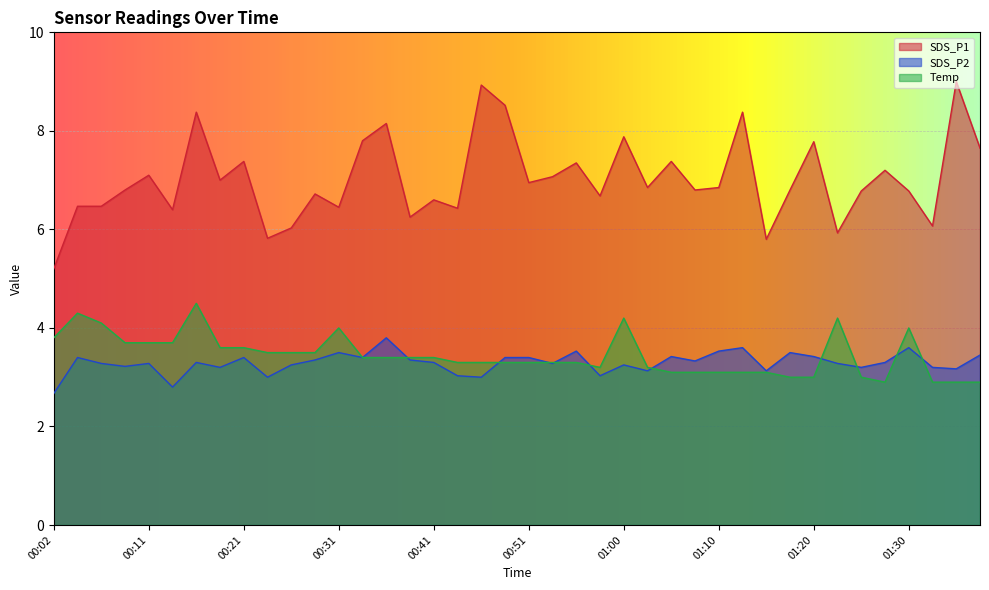

Reading left to right, what are all the values shown in this chart?

SDS_P1: 00:02=5.2	00:04=6.5	00:06=6.5	00:09=6.8	00:11=7.1	00:14=6.4	00:16=8.4	00:19=7.0	00:21=7.4	00:24=5.8	00:26=6.0	00:28=6.7	00:31=6.5	00:33=7.8	00:36=8.2	00:38=6.2	00:41=6.6	00:43=6.4	00:46=8.9	00:48=8.5	00:51=7.0	00:53=7.1	00:55=7.3	00:58=6.7	01:00=7.9	01:03=6.8	01:05=7.4	01:08=6.8	01:10=6.8	01:13=8.4	01:15=5.8	01:17=6.8	01:20=7.8	01:22=5.9	01:25=6.8	01:27=7.2	01:30=6.8	01:32=6.1	01:35=9.0	01:37=7.7
SDS_P2: 00:02=2.7	00:04=3.4	00:06=3.3	00:09=3.2	00:11=3.3	00:14=2.8	00:16=3.3	00:19=3.2	00:21=3.4	00:24=3.0	00:26=3.2	00:28=3.4	00:31=3.5	00:33=3.4	00:36=3.8	00:38=3.4	00:41=3.3	00:43=3.0	00:46=3.0	00:48=3.4	00:51=3.4	00:53=3.3	00:55=3.5	00:58=3.0	01:00=3.2	01:03=3.1	01:05=3.4	01:08=3.3	01:10=3.5	01:13=3.6	01:15=3.1	01:17=3.5	01:20=3.4	01:22=3.3	01:25=3.2	01:27=3.3	01:30=3.6	01:32=3.2	01:35=3.2	01:37=3.5
Temp: 00:02=3.8	00:04=4.3	00:06=4.1	00:09=3.7	00:11=3.7	00:14=3.7	00:16=4.5	00:19=3.6	00:21=3.6	00:24=3.5	00:26=3.5	00:28=3.5	00:31=4.0	00:33=3.4	00:36=3.4	00:38=3.4	00:41=3.4	00:43=3.3	00:46=3.3	00:48=3.3	00:51=3.3	00:53=3.3	00:55=3.3	00:58=3.2	01:00=4.2	01:03=3.2	01:05=3.1	01:08=3.1	01:10=3.1	01:13=3.1	01:15=3.1	01:17=3.0	01:20=3.0	01:22=4.2	01:25=3.0	01:27=2.9	01:30=4.0	01:32=2.9	01:35=2.9	01:37=2.9